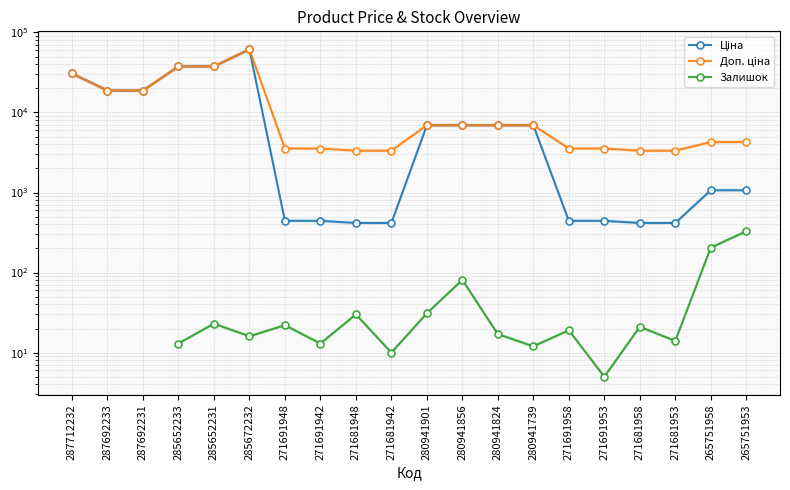

What is the difference between the Залишок values at 265751958 and 285652231?

182.0